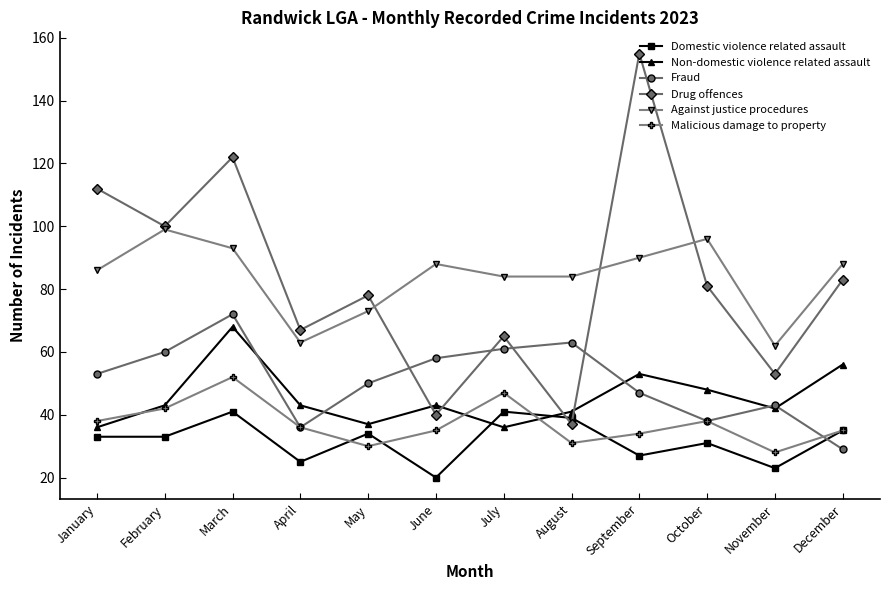

At which category does the chart reach its minimum across all series?

June